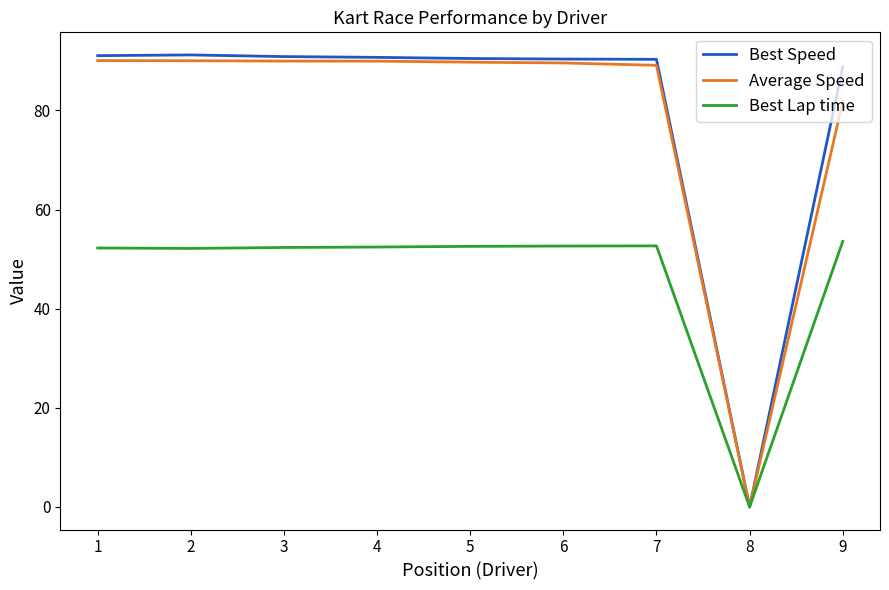

Is the value of Average Speed at 5 greater than the value of Best Lap time at 4?

Yes